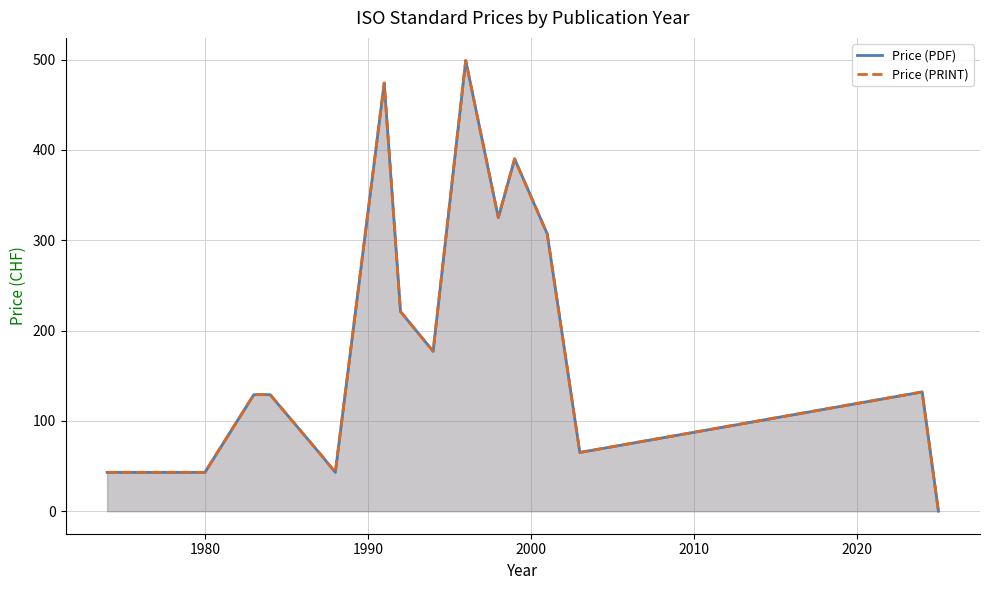

What is the maximum value for Price (PRINT)?

499